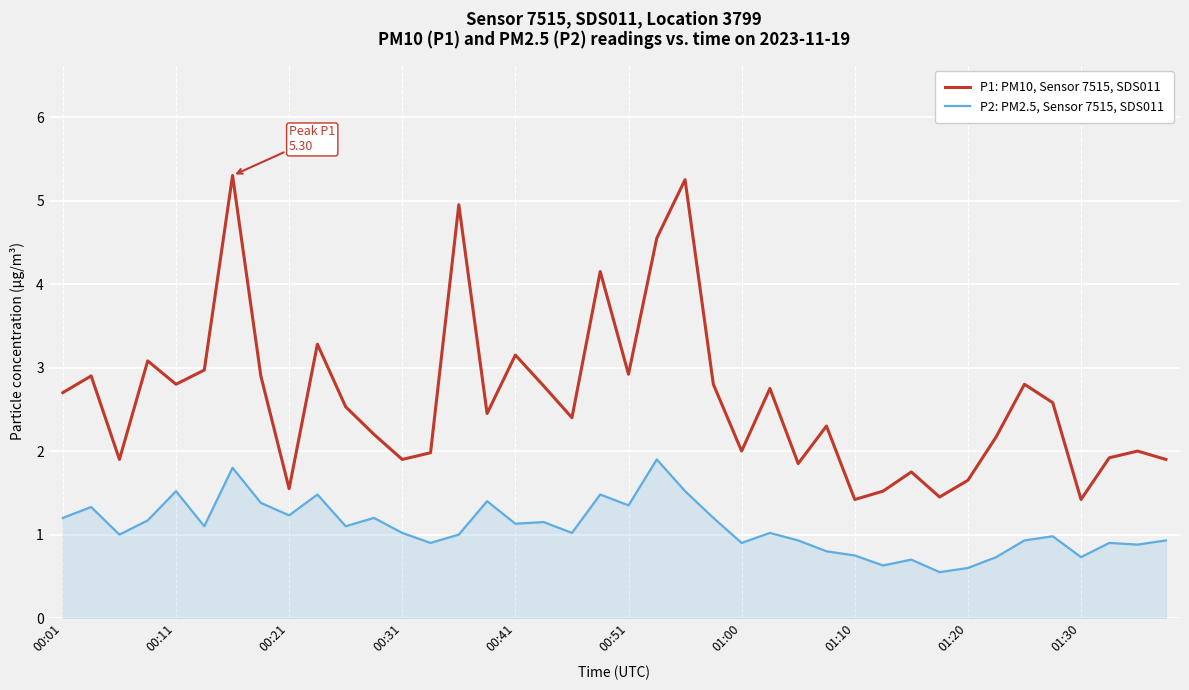

Which series has the largest range (max minus min)?

P1: PM10, Sensor 7515, SDS011